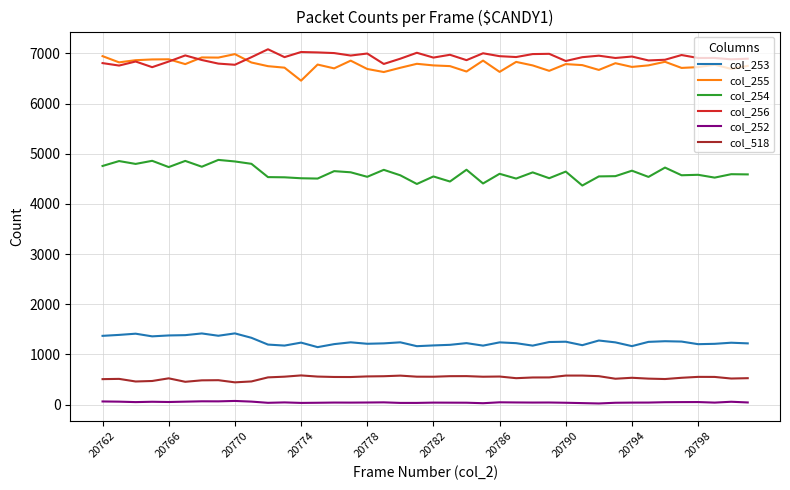

True or false: col_255 and col_252 intersect in this chart.

False